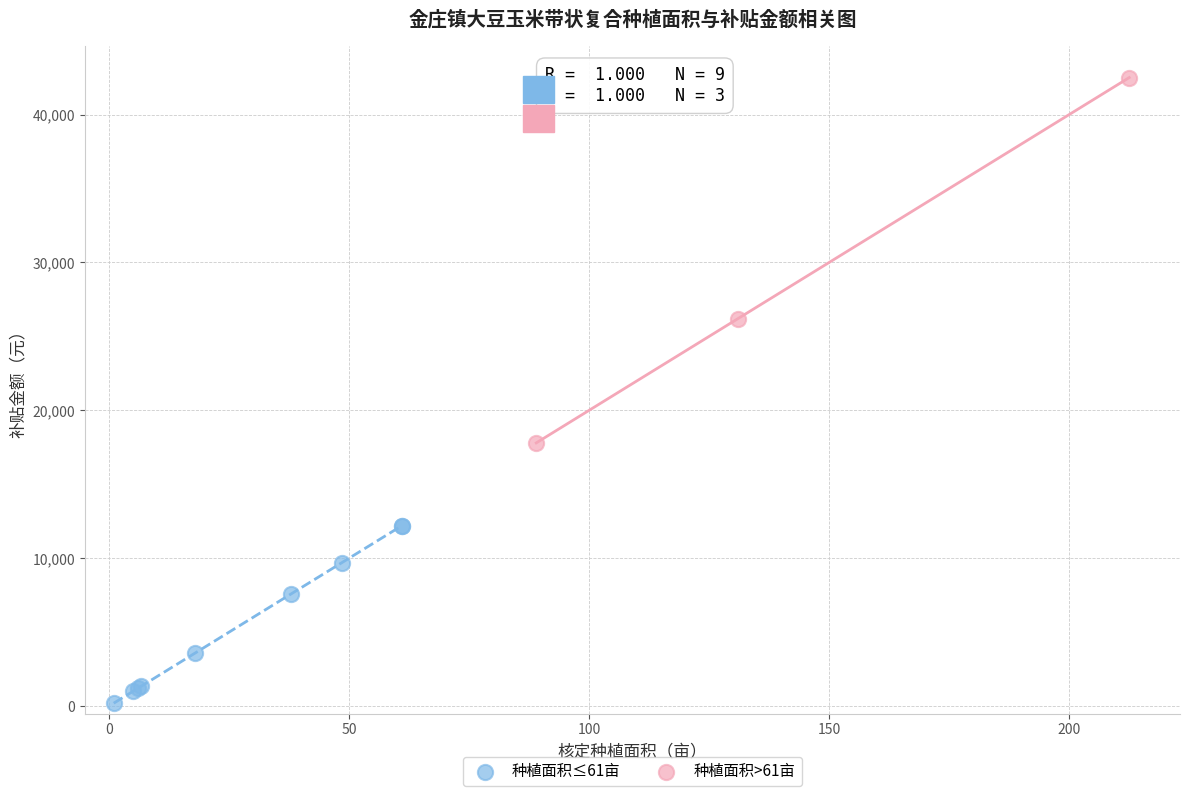

Which series contains the highest Y value?

种植面积>61亩